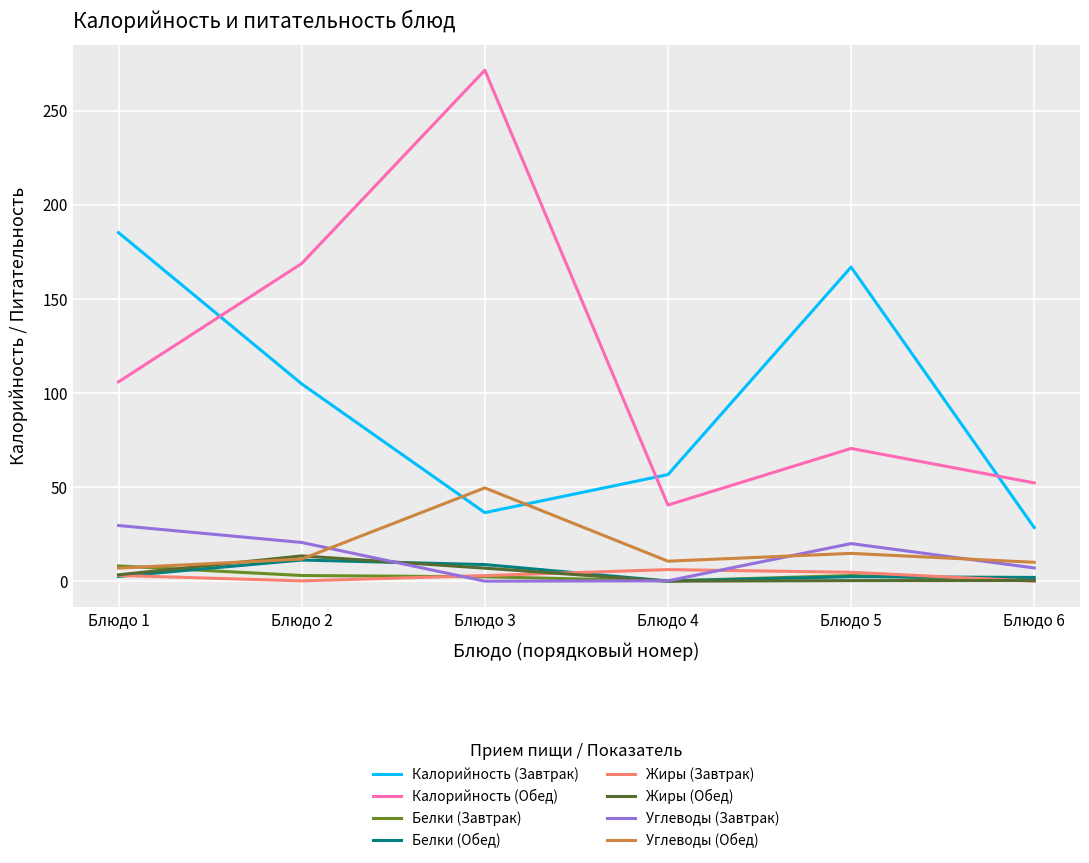

Does the chart display data point markers on the line(s)?

No